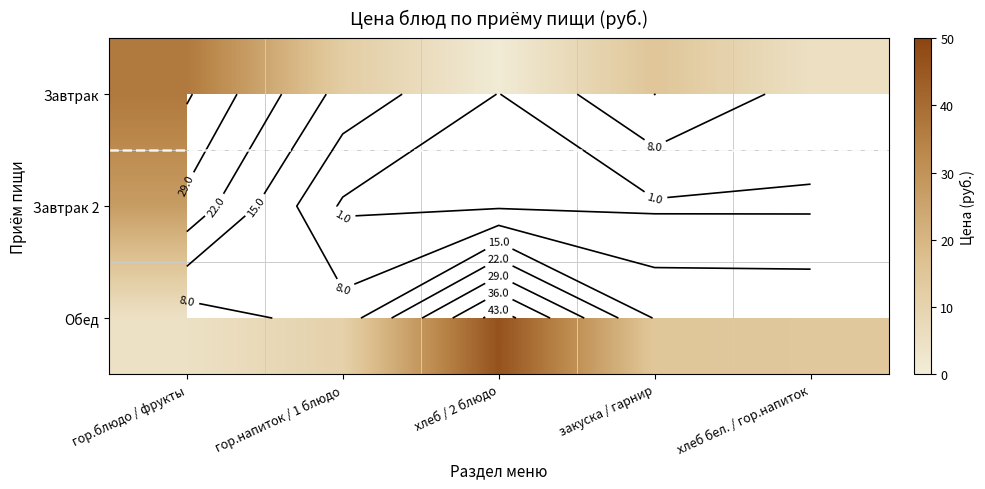

Which category has the highest value in the Завтрак 2 series?

гор.блюдо / фрукты